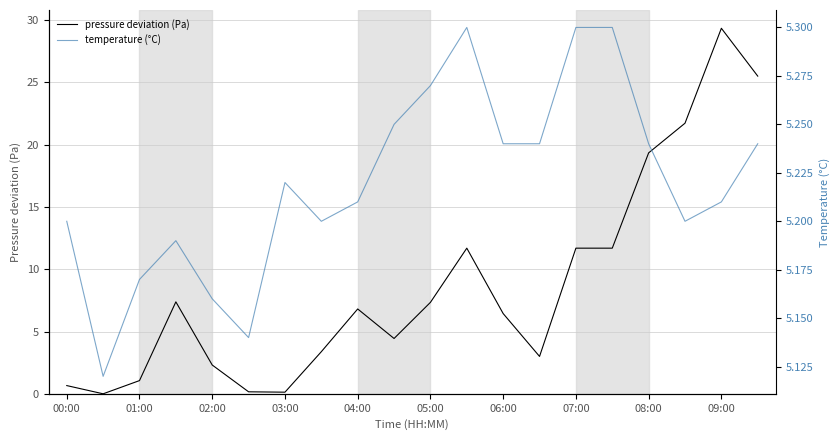

Is it true that pressure deviation (Pa) equals 19.3 at 08:00?

True